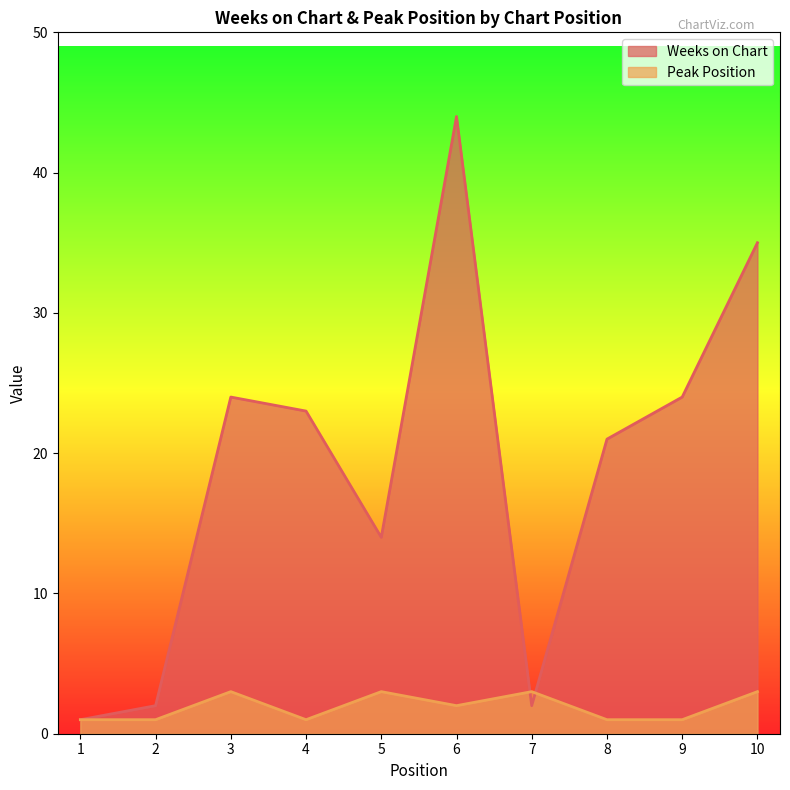

Is the value of Weeks on Chart at 6 greater than the value of Peak Position at 9?

Yes